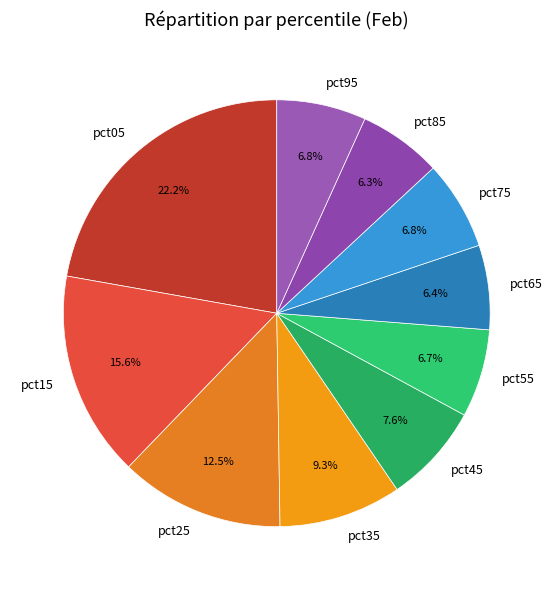

How much of the chart is everything except pct55?

93.3%